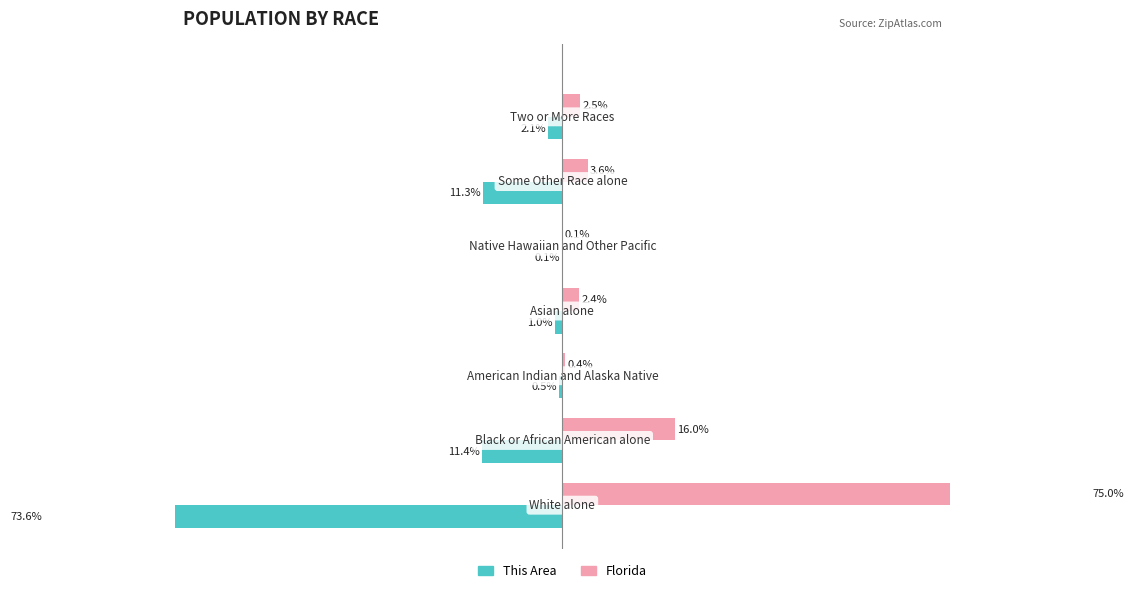

Reading left to right, transcribe all the data shown in this chart.

This Area: −60=-73.6	−40=-11.4	−20=-0.5	0=-1.0	20=-0.1	40=-11.3	60=-2.1
Florida: −60=75.0	−40=16.0	−20=0.4	0=2.4	20=0.1	40=3.6	60=2.5